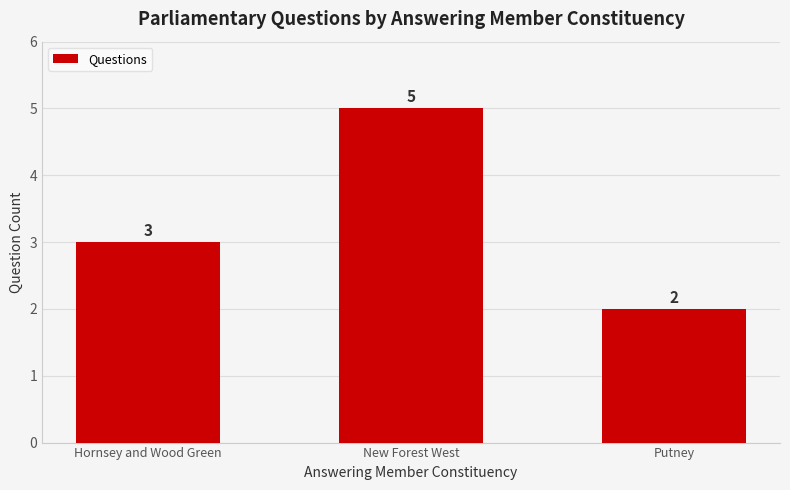

At which label is the value closest to 3?

Hornsey and Wood Green